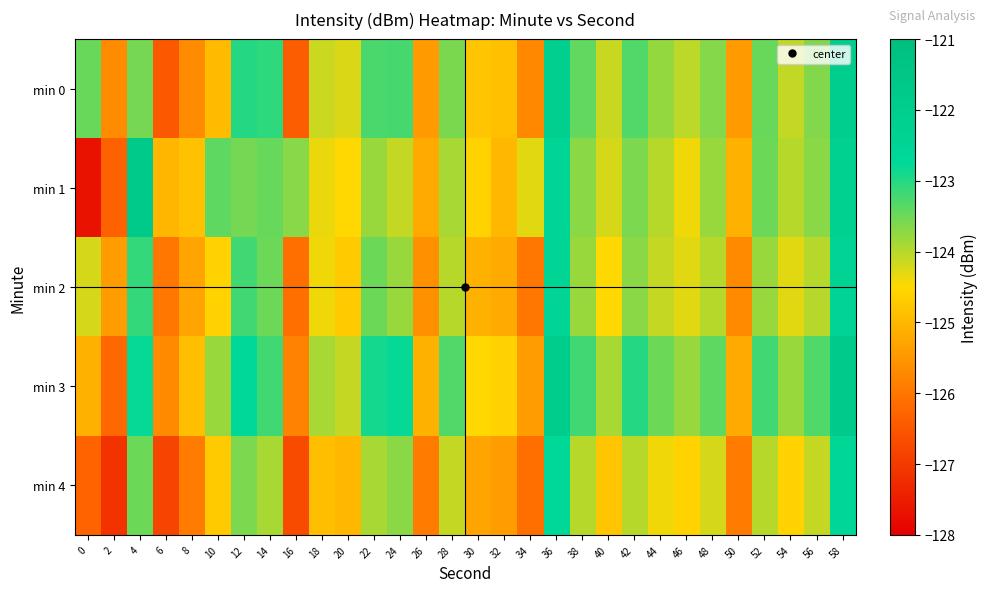

List the series in order of their peak value, highest first.

min 1, min 3, min 0, min 2, min 4